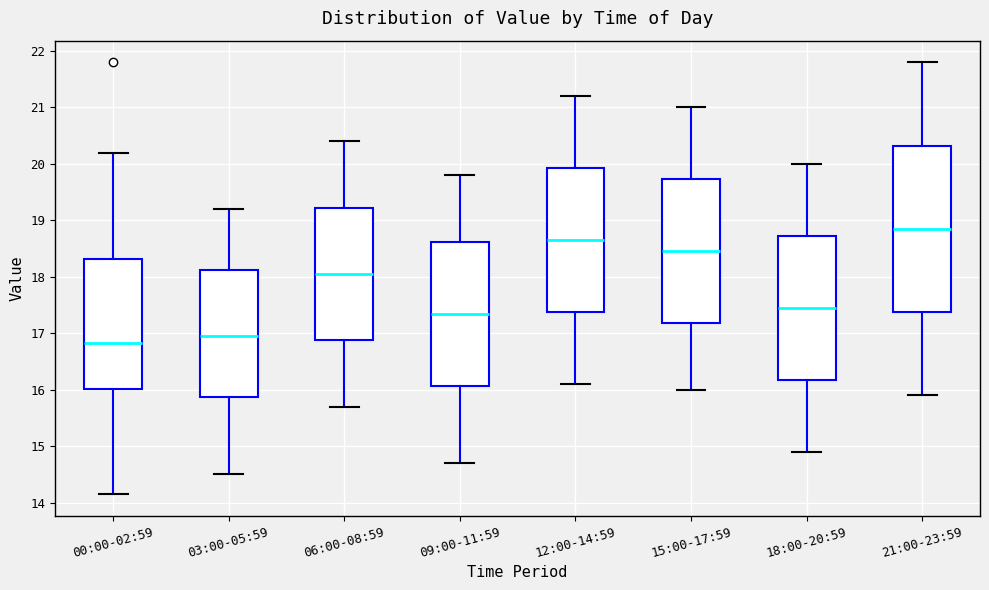

Which box has the highest median line?

21:00-23:59